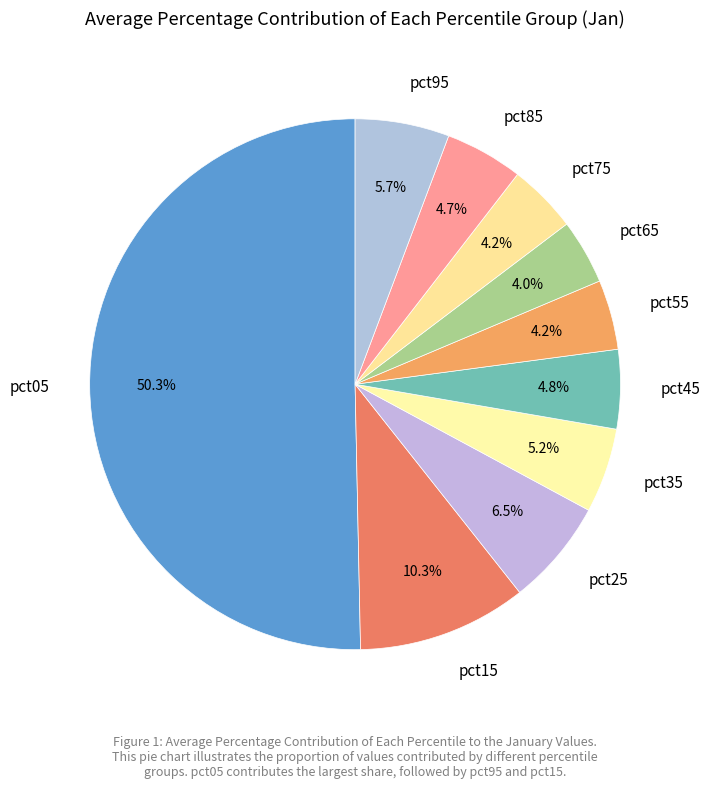

Between pct75 and pct45, which is larger?

pct45